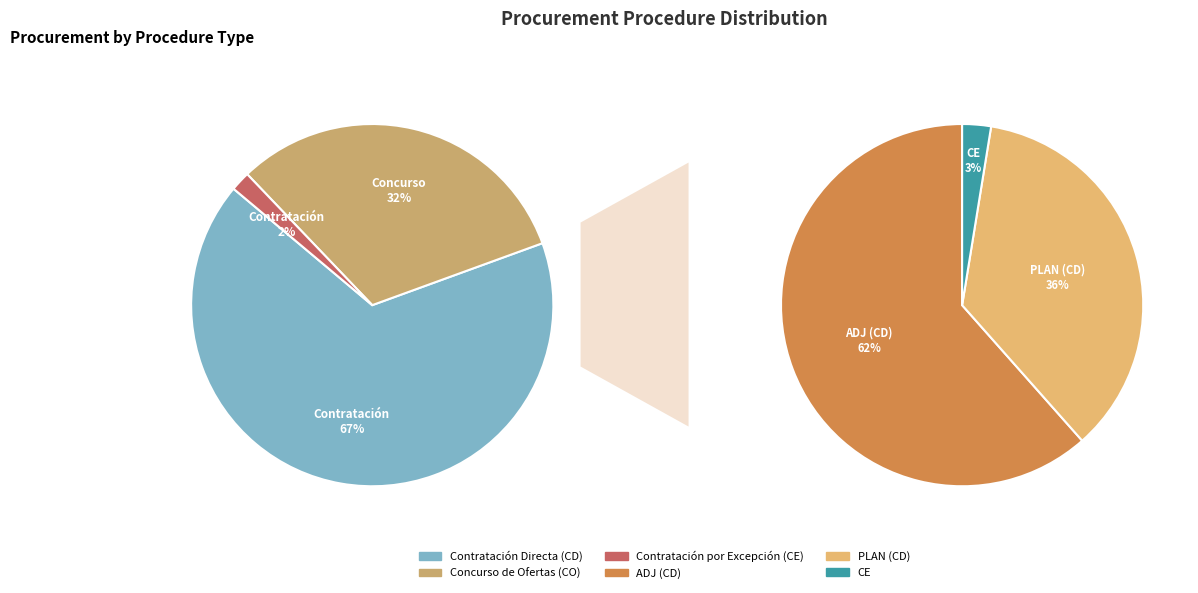

What is the majority slice?

Contratación Directa (CD)